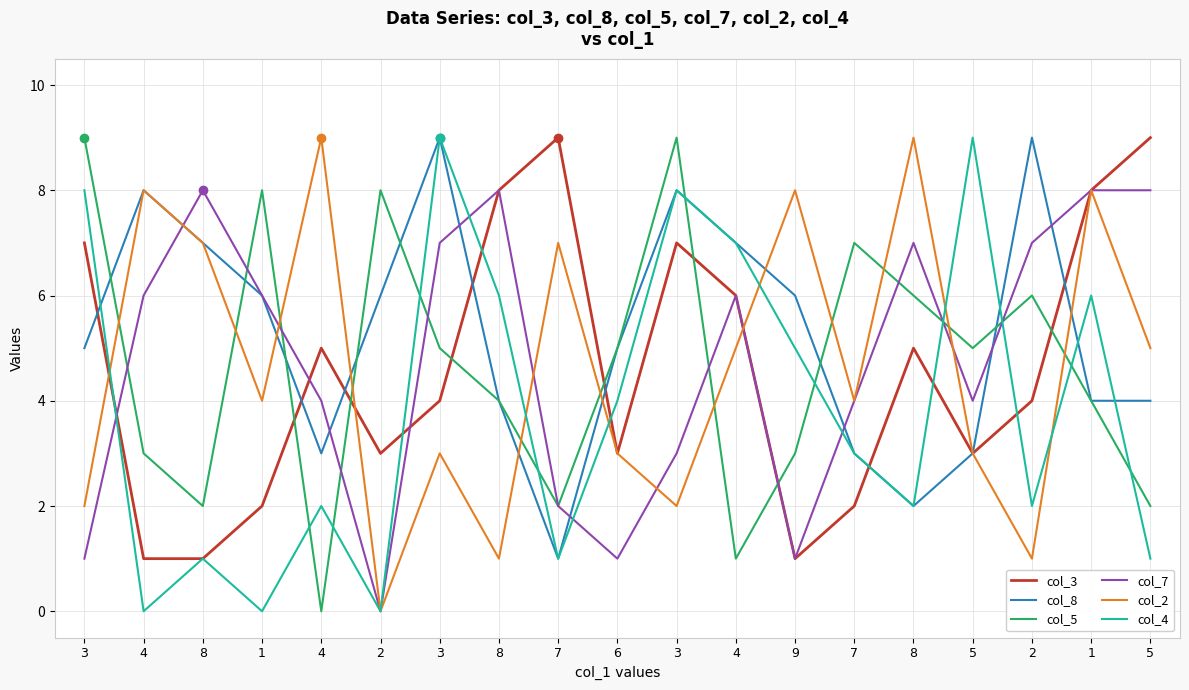

Reading right to left, transcribe all the data shown in this chart.

col_3: 9	8	4	3	5	2	1	6	7	3	9	8	4	3	5	2	1	1	7
col_8: 4	4	9	3	2	3	6	7	8	5	1	4	9	6	3	6	7	8	5
col_5: 2	4	6	5	6	7	3	1	9	5	2	4	5	8	0	8	2	3	9
col_7: 8	8	7	4	7	4	1	6	3	1	2	8	7	0	4	6	8	6	1
col_2: 5	8	1	3	9	4	8	5	2	3	7	1	3	0	9	4	7	8	2
col_4: 1	6	2	9	2	3	5	7	8	4	1	6	9	0	2	0	1	0	8